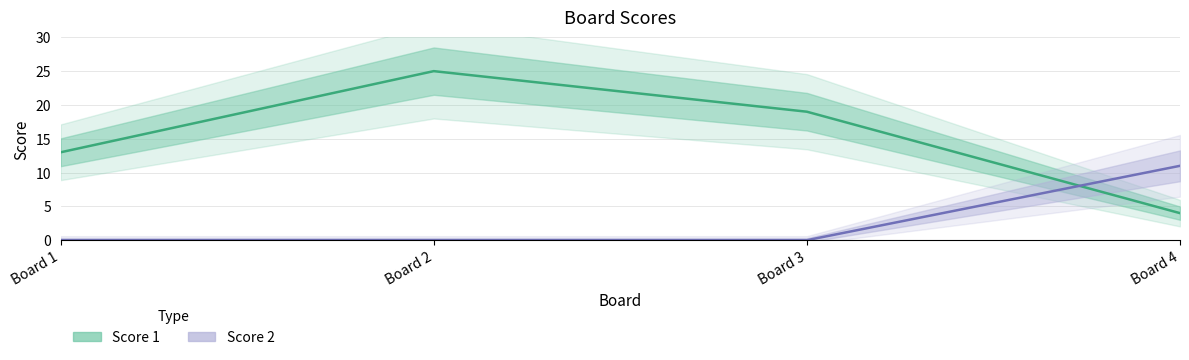

List the series in order of their peak value, lowest first.

Score 2, Score 1